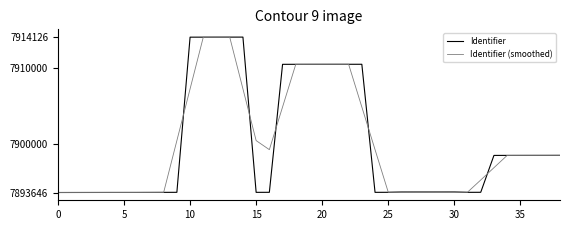

What is the minimum value for Identifier?

7893646.0